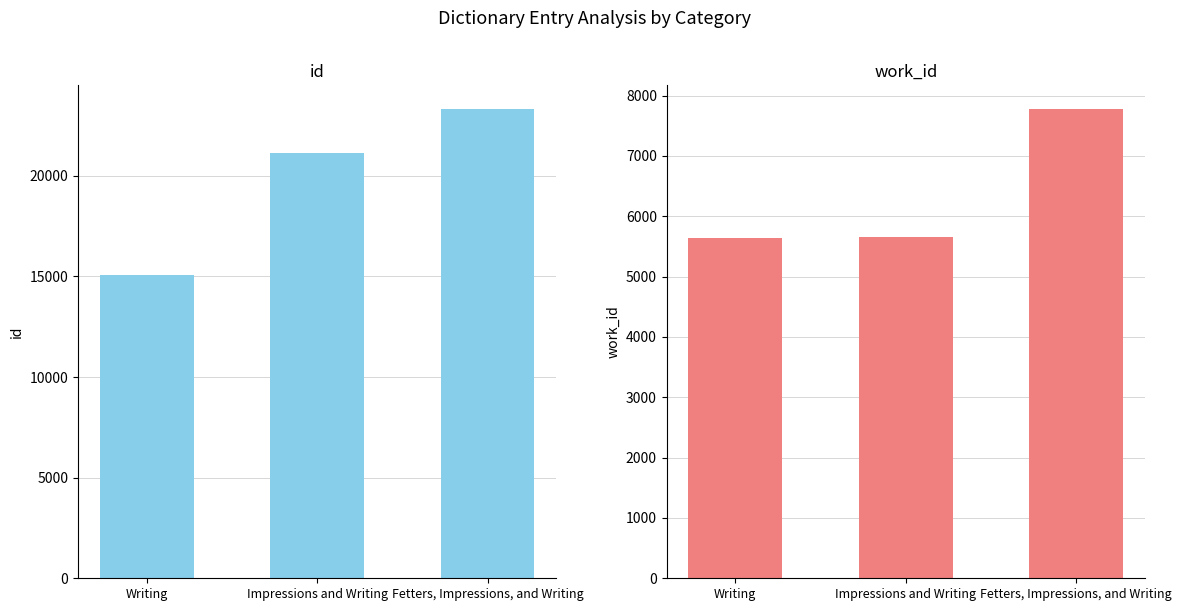

Is it true that work_id equals 5645 at Writing?

True